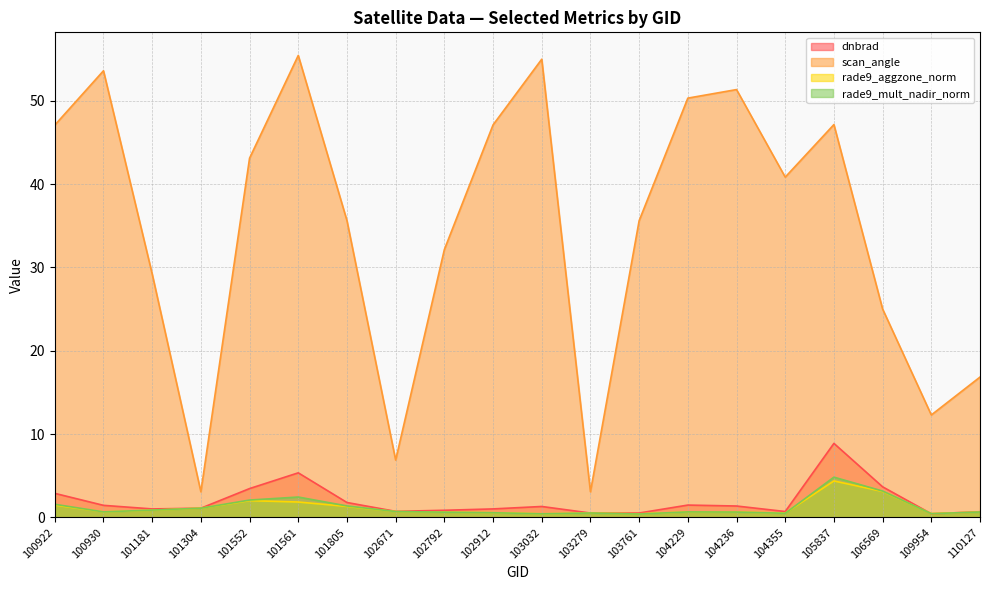

What is the minimum value for scan_angle?

3.1